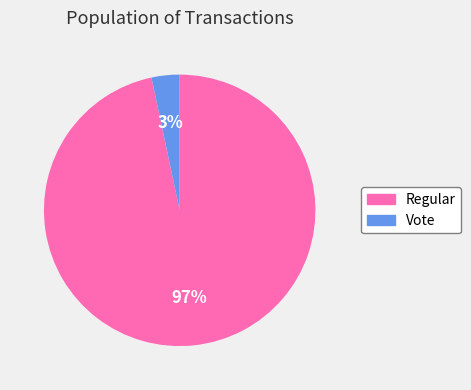

Which slice represents more than half of the pie?

Regular